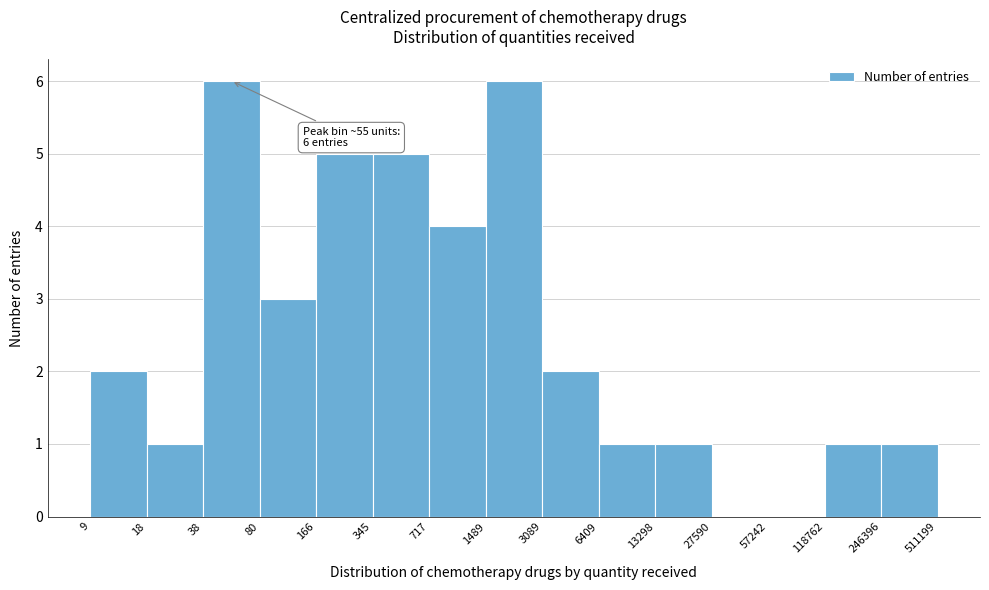

Reading left to right, list all the values displayed in this chart.

9=2	18=1	38=6	80=3	166=5	345=5	717=4	1489=6	3089=2	6409=1	13298=1	27590=0	57242=0	118762=1	246396=1